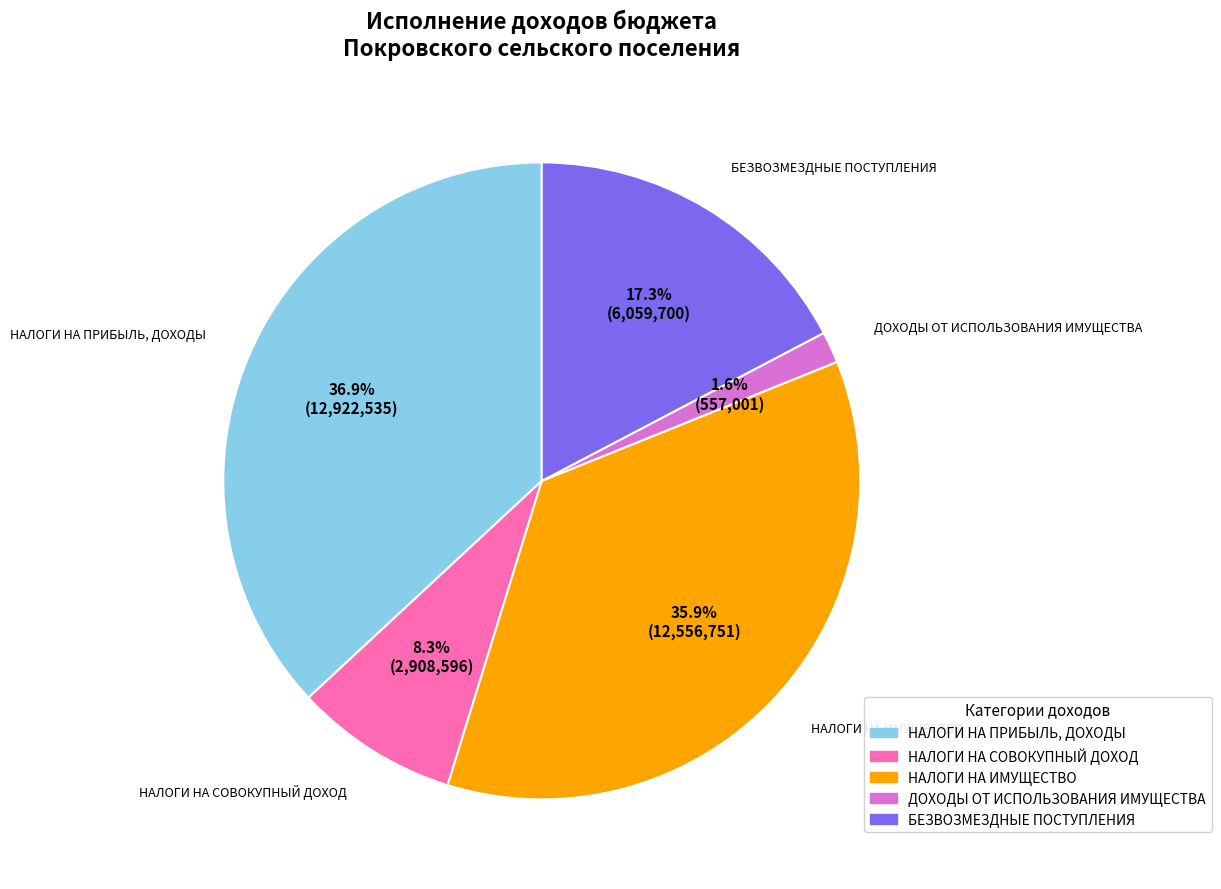

To the nearest percent, what percentage of the pie is БЕЗВОЗМЕЗДНЫЕ ПОСТУПЛЕНИЯ?

17%